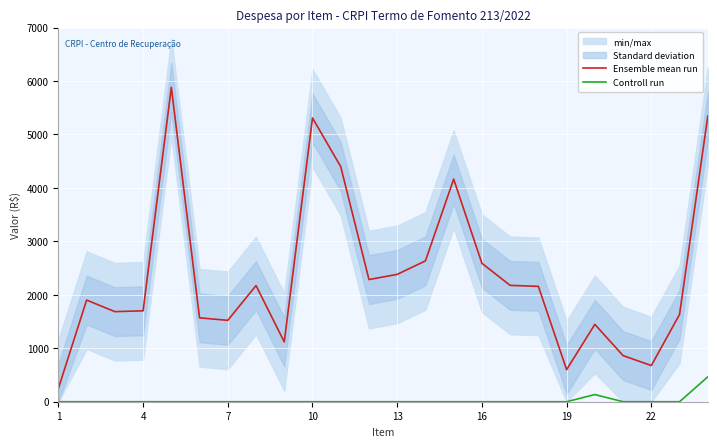

True or false: Ensemble mean run and Controll run cross at least once.

False